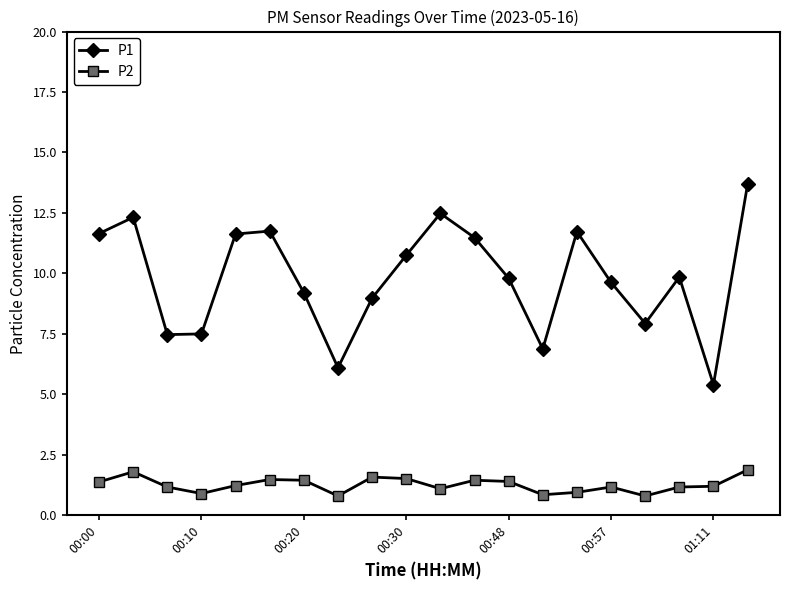

What is the average value of the P2 series?

1.3